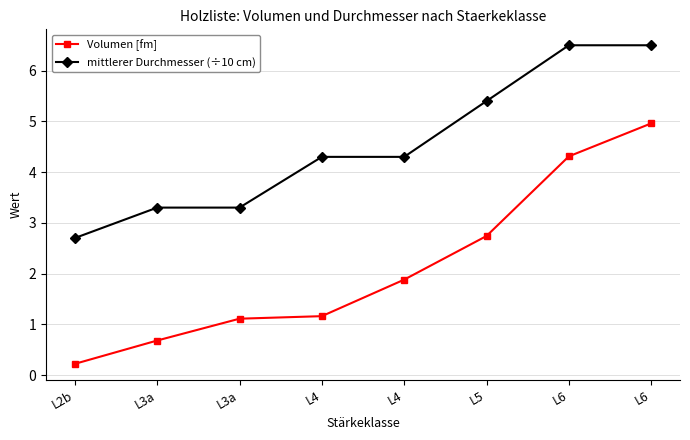

True or false: mittlerer Durchmesser (÷10 cm) and Volumen [fm] intersect in this chart.

False